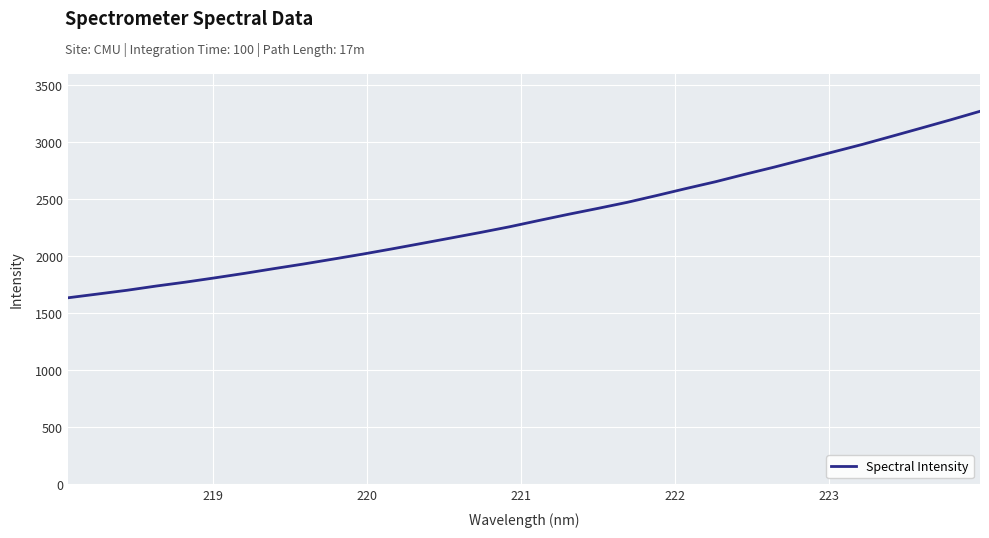

What is the difference between the maximum and minimum values?

1636.5